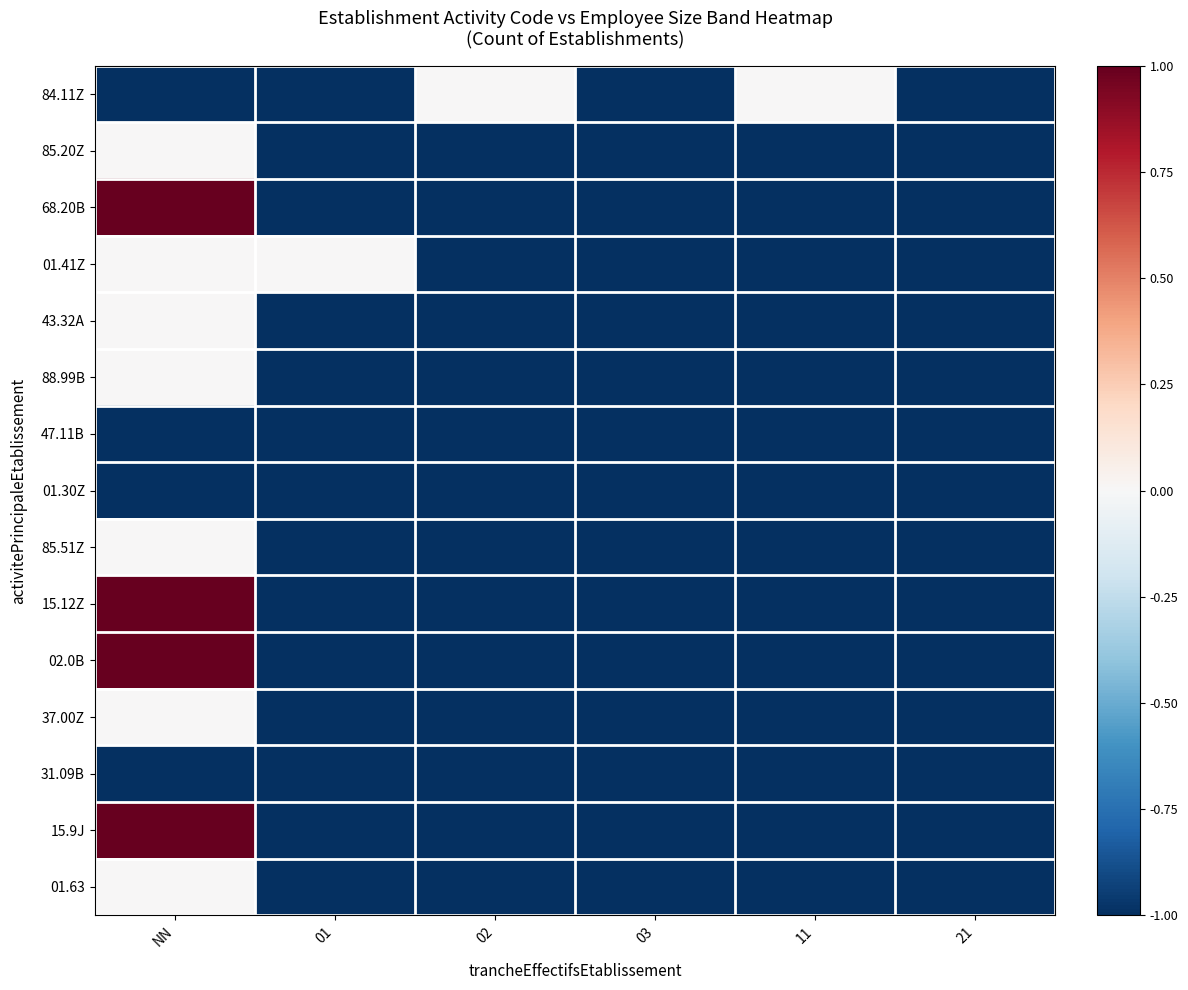

Reading left to right, transcribe all the data shown in this chart.

84.11Z: NN=-1	01=-1	02=0	03=-1	11=0	21=-1
85.20Z: NN=0	01=-1	02=-1	03=-1	11=-1	21=-1
68.20B: NN=1	01=-1	02=-1	03=-1	11=-1	21=-1
01.41Z: NN=0	01=0	02=-1	03=-1	11=-1	21=-1
43.32A: NN=0	01=-1	02=-1	03=-1	11=-1	21=-1
88.99B: NN=0	01=-1	02=-1	03=-1	11=-1	21=-1
47.11B: NN=-1	01=-1	02=-1	03=-1	11=-1	21=-1
01.30Z: NN=-1	01=-1	02=-1	03=-1	11=-1	21=-1
85.51Z: NN=0	01=-1	02=-1	03=-1	11=-1	21=-1
15.12Z: NN=1	01=-1	02=-1	03=-1	11=-1	21=-1
02.0B: NN=1	01=-1	02=-1	03=-1	11=-1	21=-1
37.00Z: NN=0	01=-1	02=-1	03=-1	11=-1	21=-1
31.09B: NN=-1	01=-1	02=-1	03=-1	11=-1	21=-1
15.9J: NN=1	01=-1	02=-1	03=-1	11=-1	21=-1
01.63: NN=0	01=-1	02=-1	03=-1	11=-1	21=-1